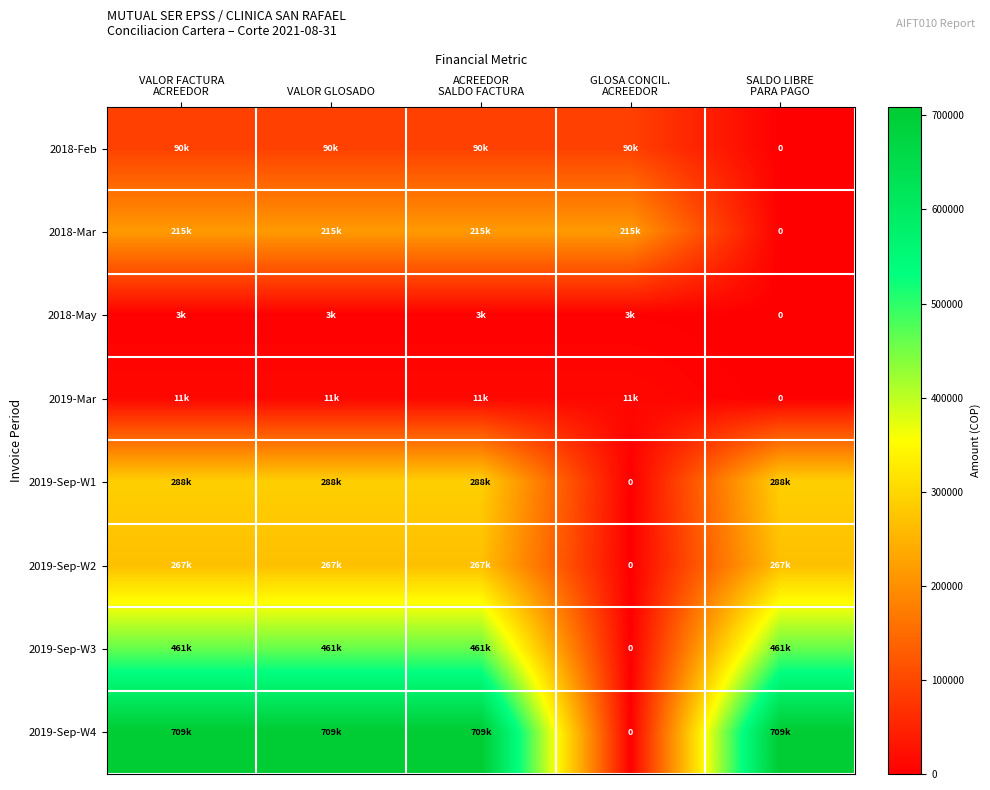

Read the 2018-May value at GLOSA CONCIL. ACREEDOR.

2649